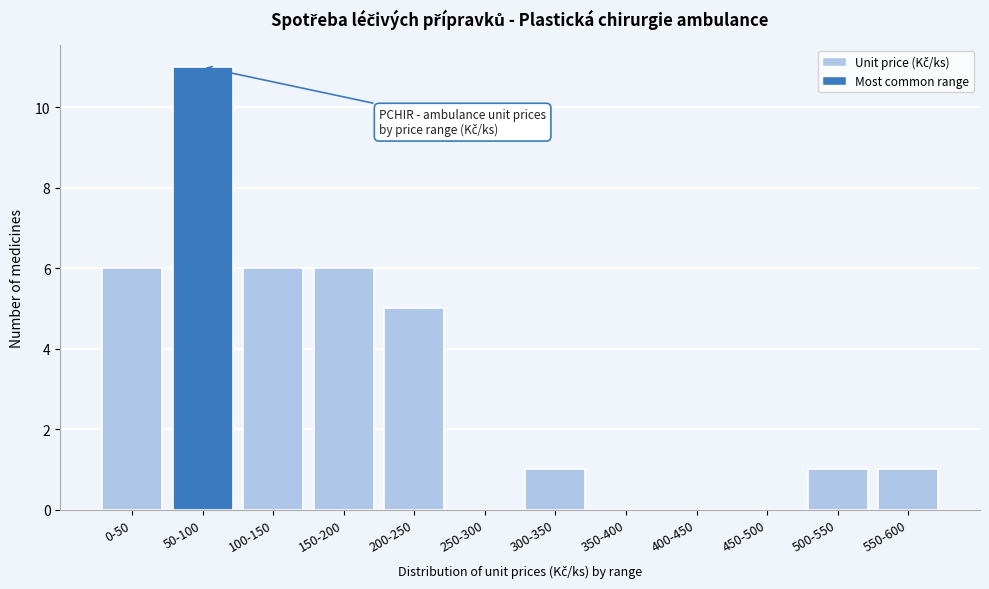

Reading left to right, list all the values displayed in this chart.

0-50=6	50-100=11	100-150=6	150-200=6	200-250=5	250-300=0	300-350=1	350-400=0	400-450=0	450-500=0	500-550=1	550-600=1